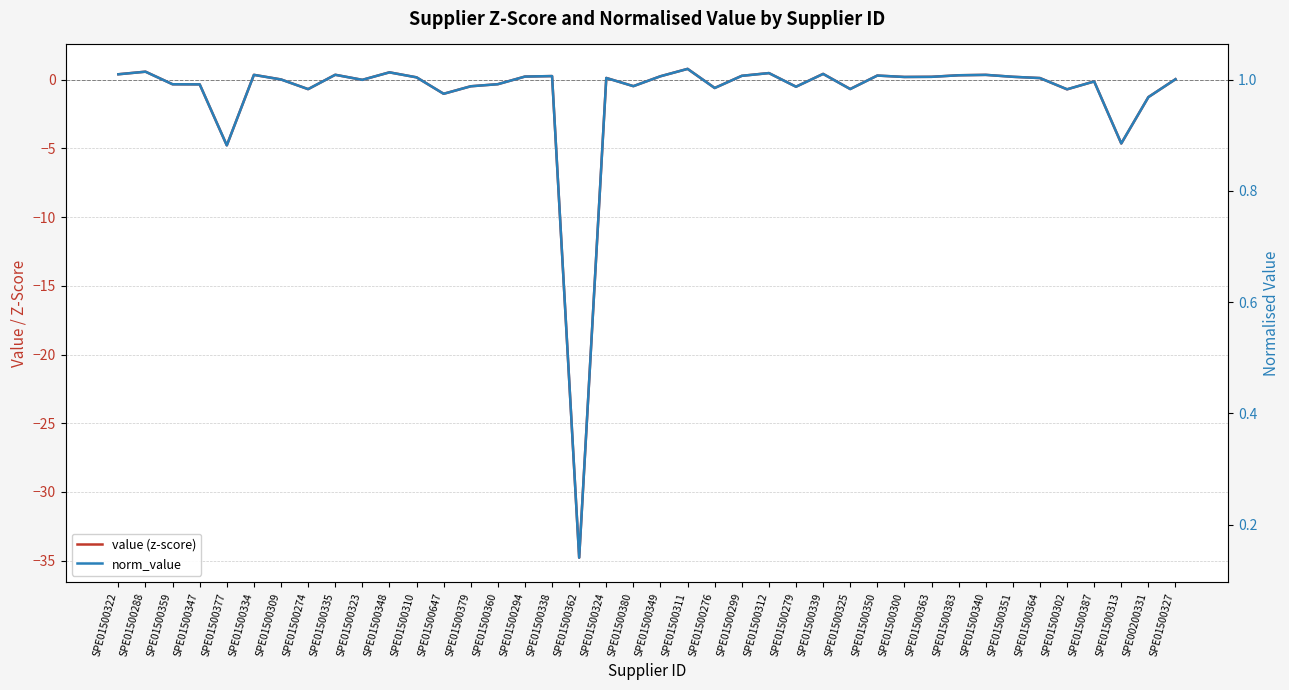

Is it true that norm_value equals 0.4 at SPE01500310?

False